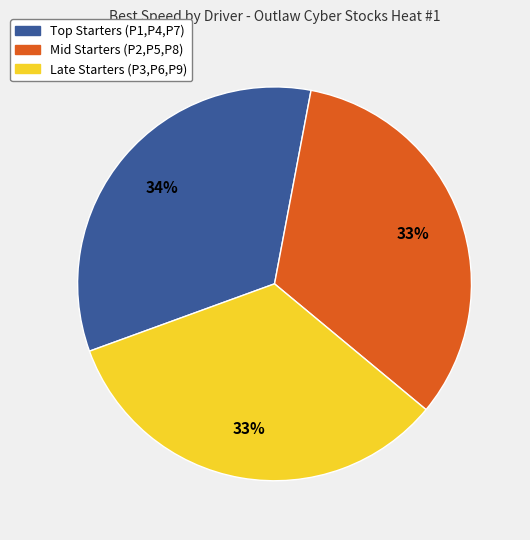

Does any single category account for the majority?

No